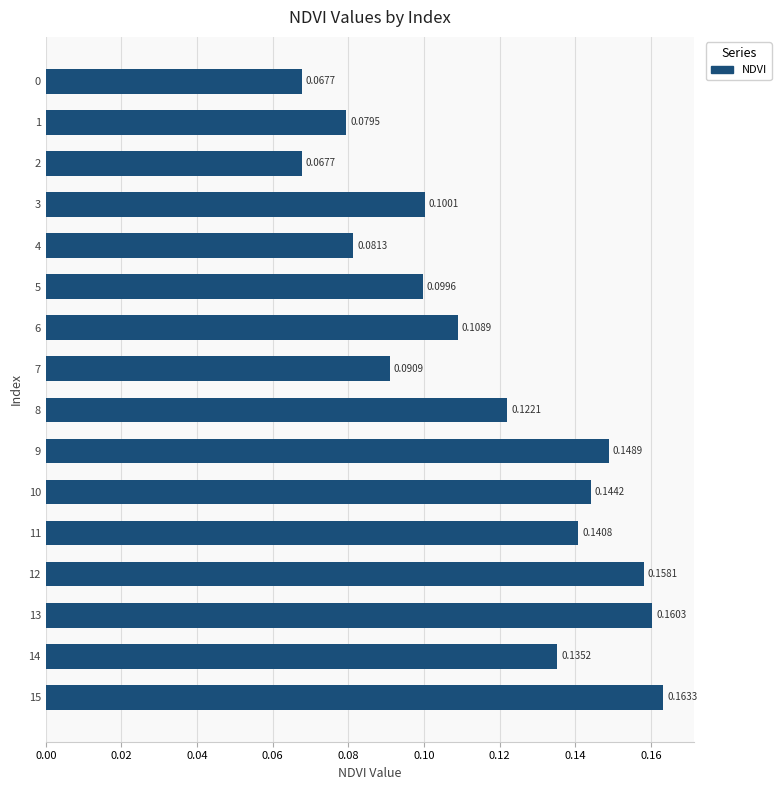

What is the sum of the values at 12 and 14?

0.3